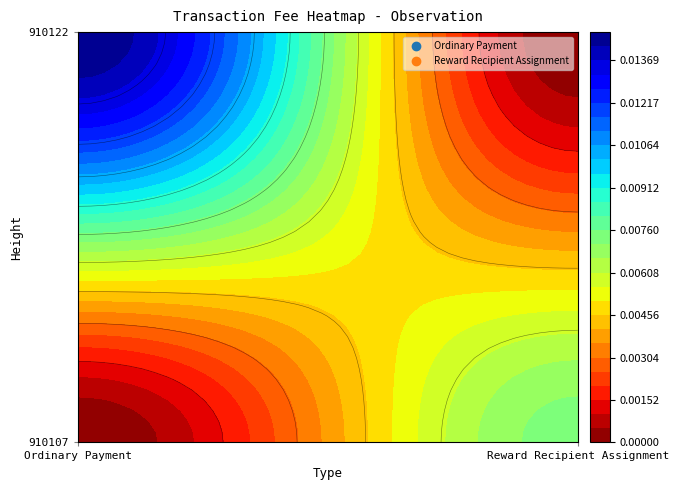

Count the Ordinary Payment values in the range 0 to 1.

2